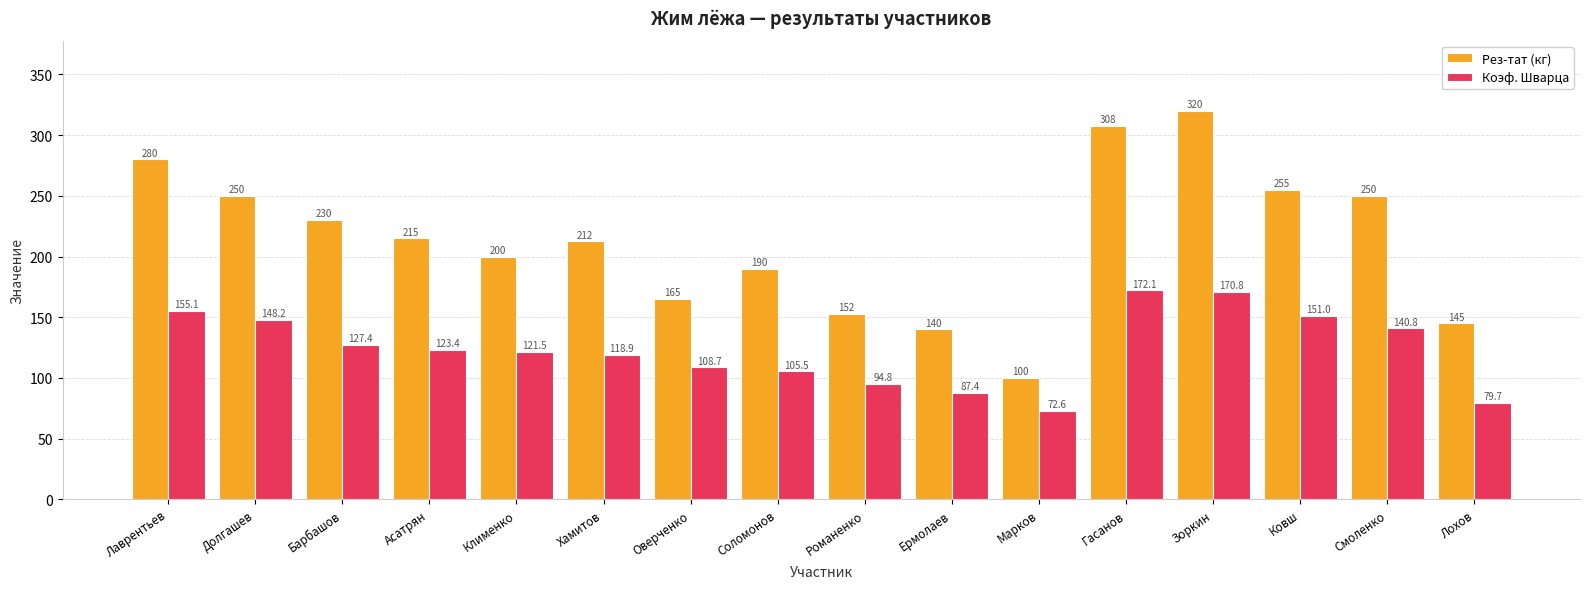

Which category has the highest value across all series?

Зоркин